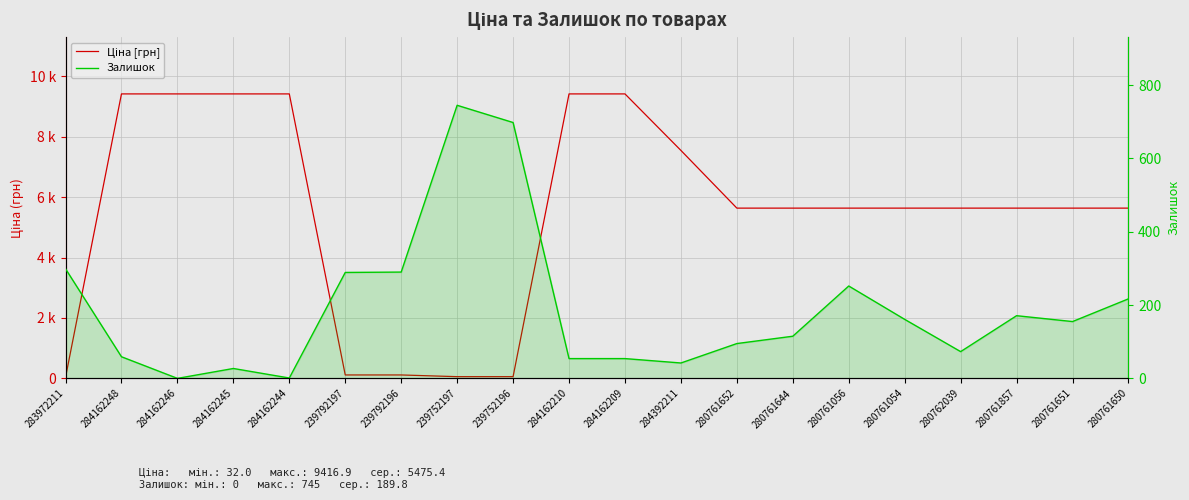

How many data points in Ціна [грн] are above 5636?

7